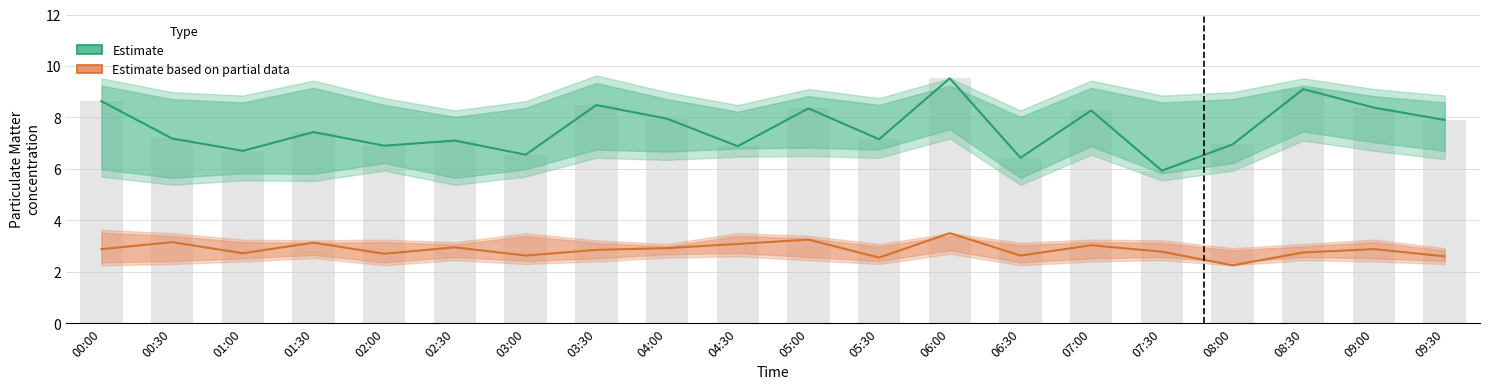

What is the sum of the Estimate values at 00:00 and 04:30?

15.5